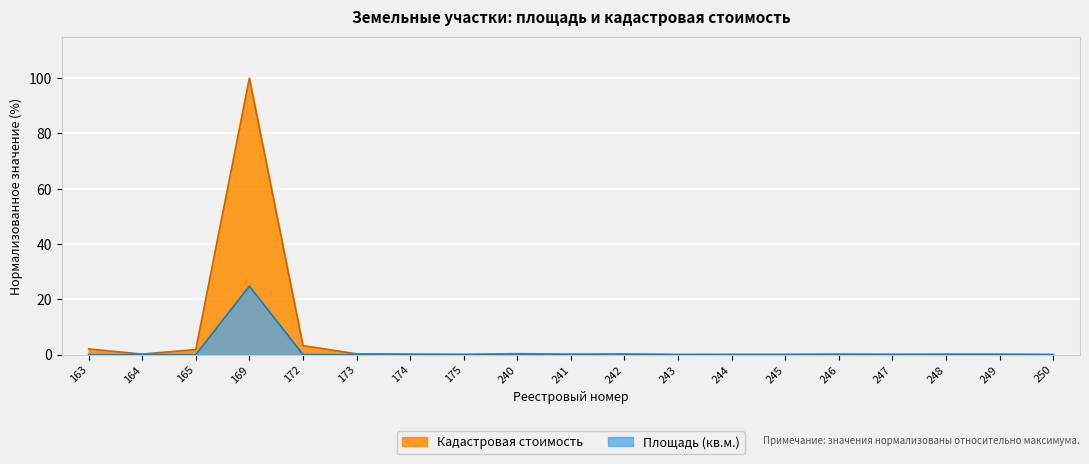

Reading left to right, extract all data points from this chart.

Площадь (кв.м.): 0.0	0.1	0.0	24.8	0.1	0.1	0.0	0.0	0.1	0.0	0.1	0.0	0.0	0.0	0.1	0.0	0.0	0.0	0.0
Кадастровая стоимость: 2.1	0.3	1.9	100.0	3.3	0.3	0.3	0.2	0.4	0.2	0.3	0.1	0.1	0.1	0.3	0.2	0.2	0.2	0.1